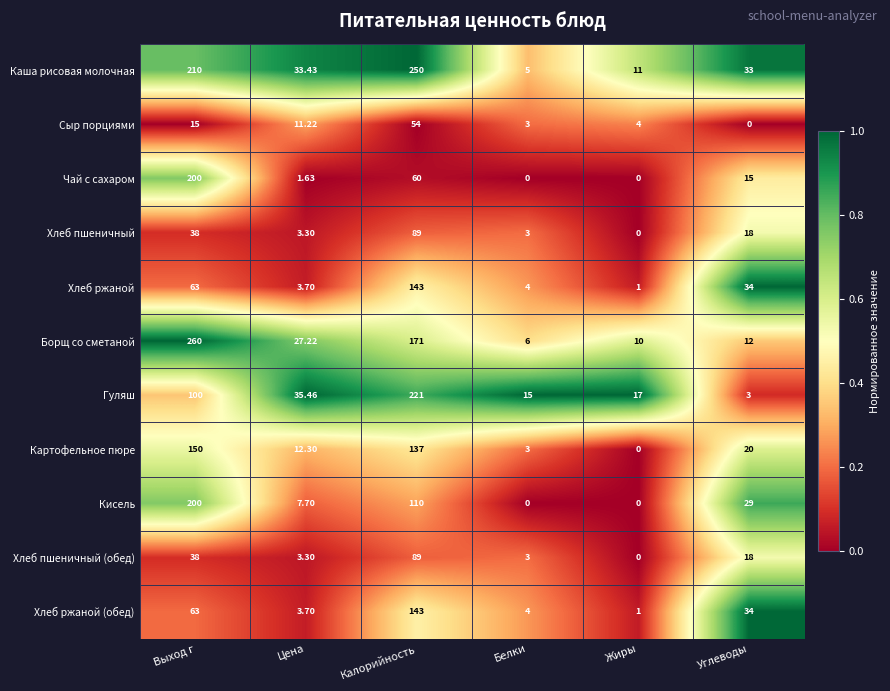

Between Калорийность and Белки, which series saw the biggest shift?

Каша рисовая молочная